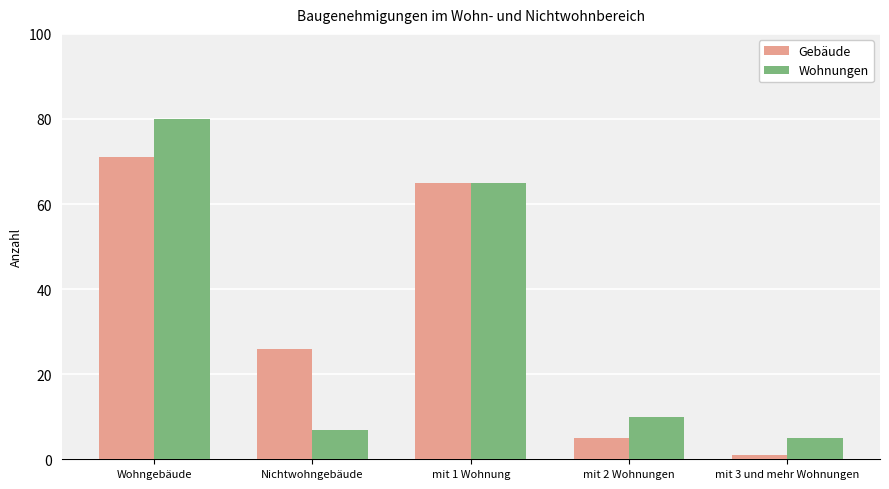

The Gebäude series shows 1 at mit 3 und mehr Wohnungen. True or false?

True